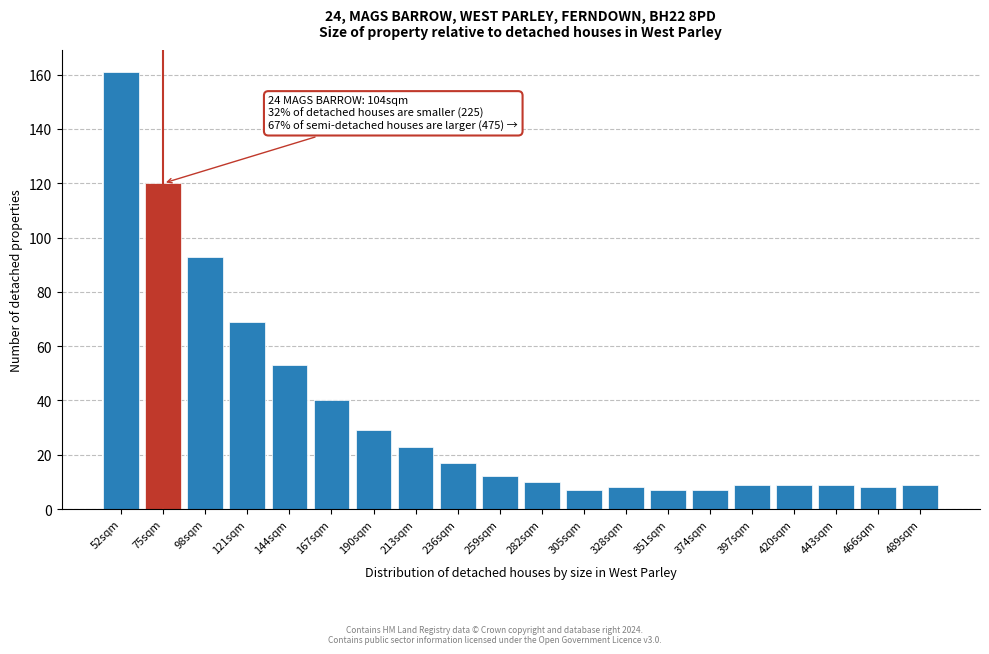

Reading left to right, what are all the values shown in this chart?

161	120	93	69	53	40	29	23	17	12	10	7	8	7	7	9	9	9	8	9